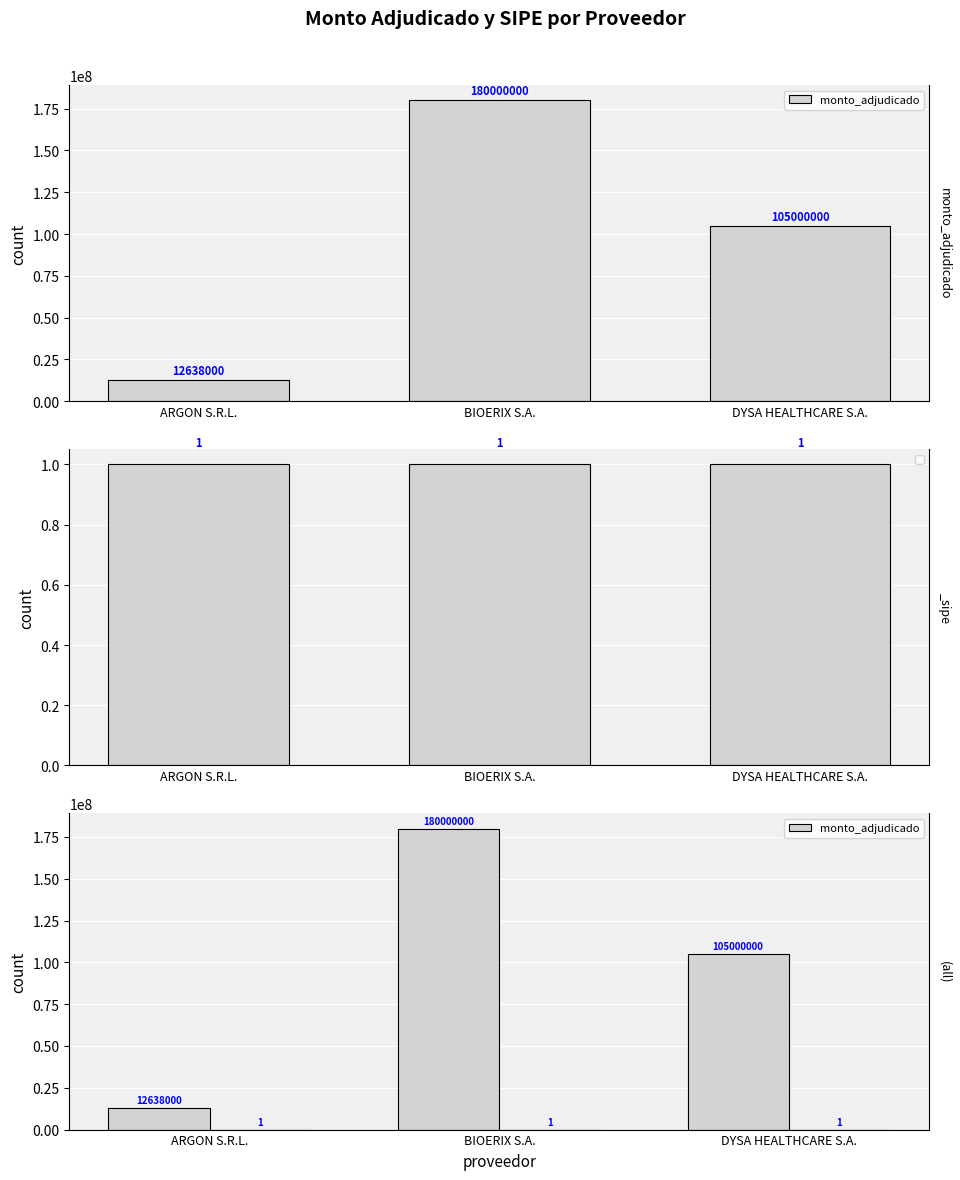

Reading right to left, extract all data points from this chart.

105000000	180000000	12638000